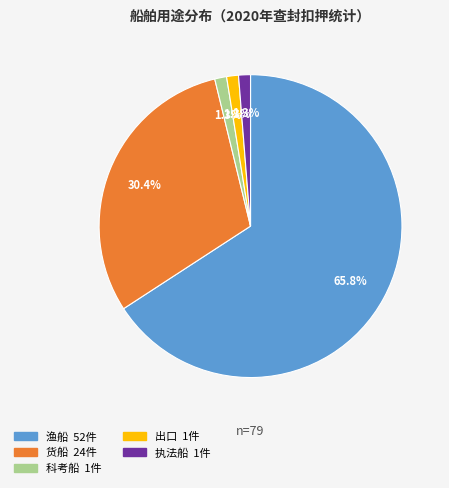

Do 科考船 and 货船 together represent more than half of the pie?

No